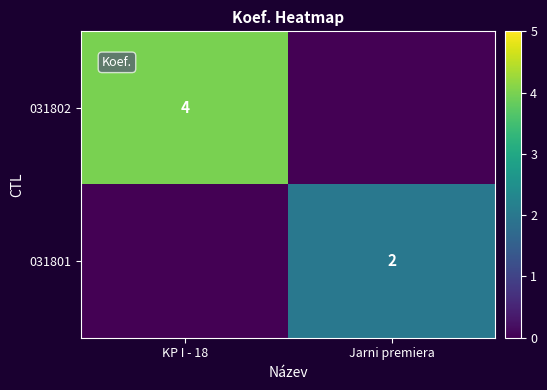

The value of 031801 at Jarni premiera is 3. True or false?

False